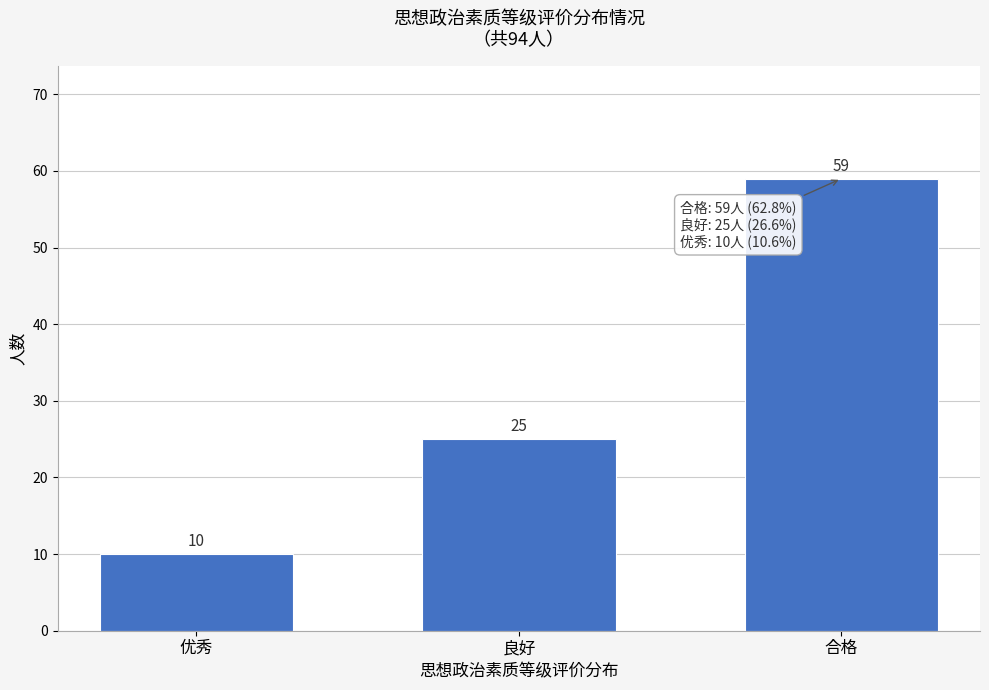

Reading left to right, transcribe all the data shown in this chart.

优秀=10	良好=25	合格=59